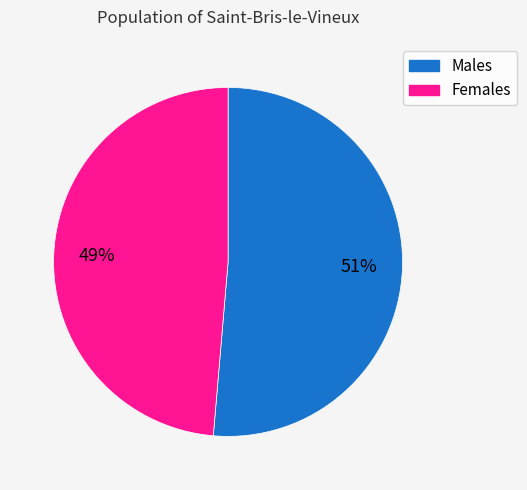

Does any single category account for the majority?

Yes